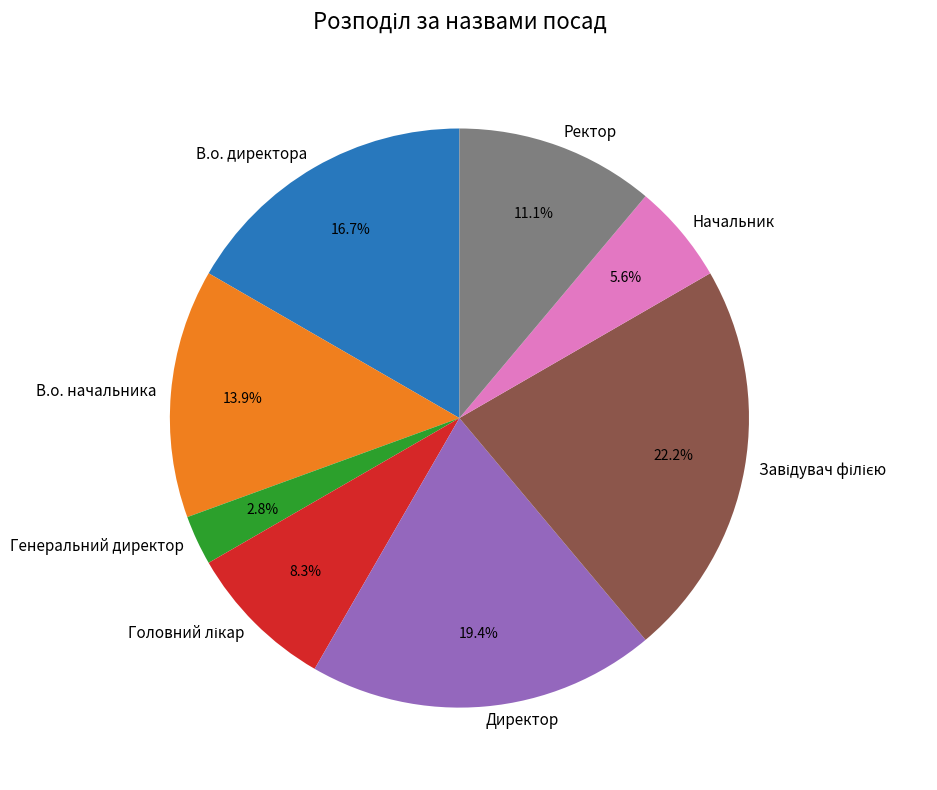

Does any single category account for the majority?

No